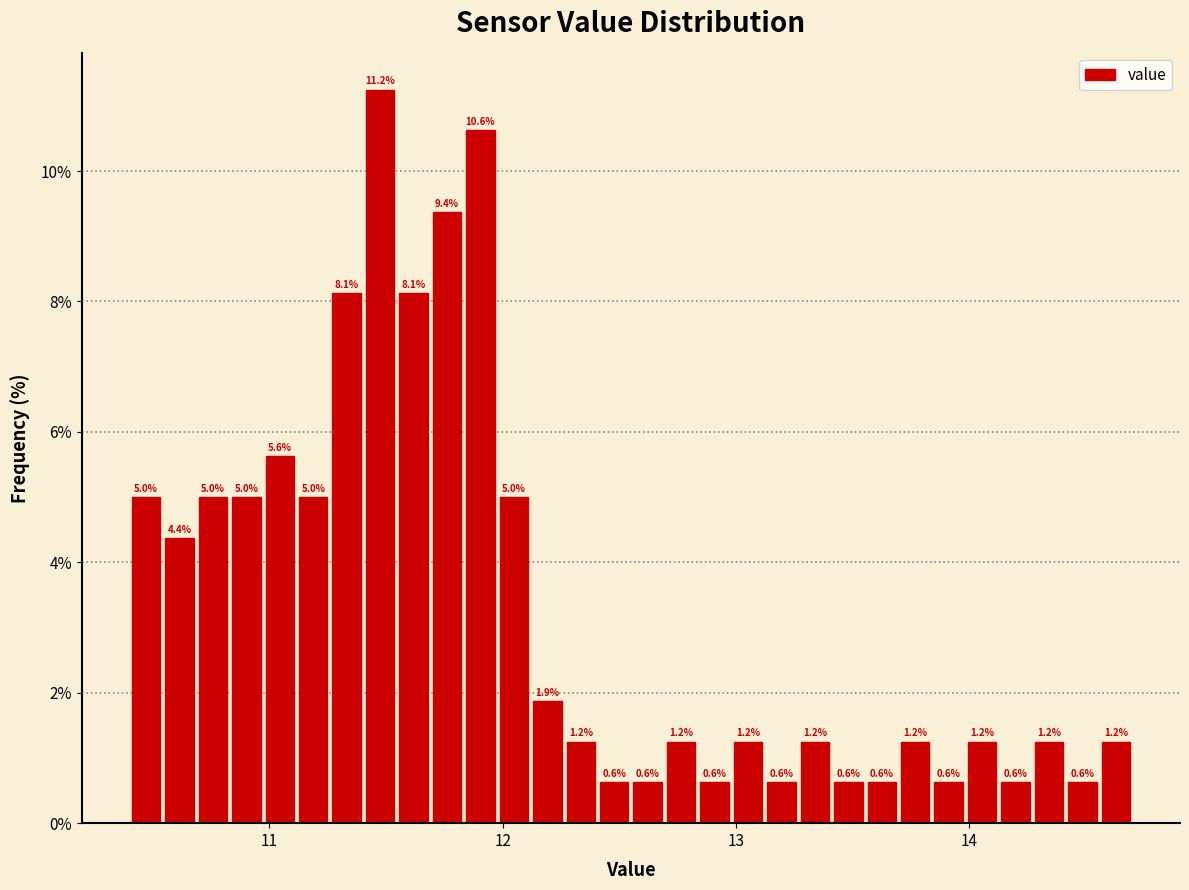

Around what value on the x-axis is the tallest bar? Give the approximate position of its centre, as read against the axis.

11.5